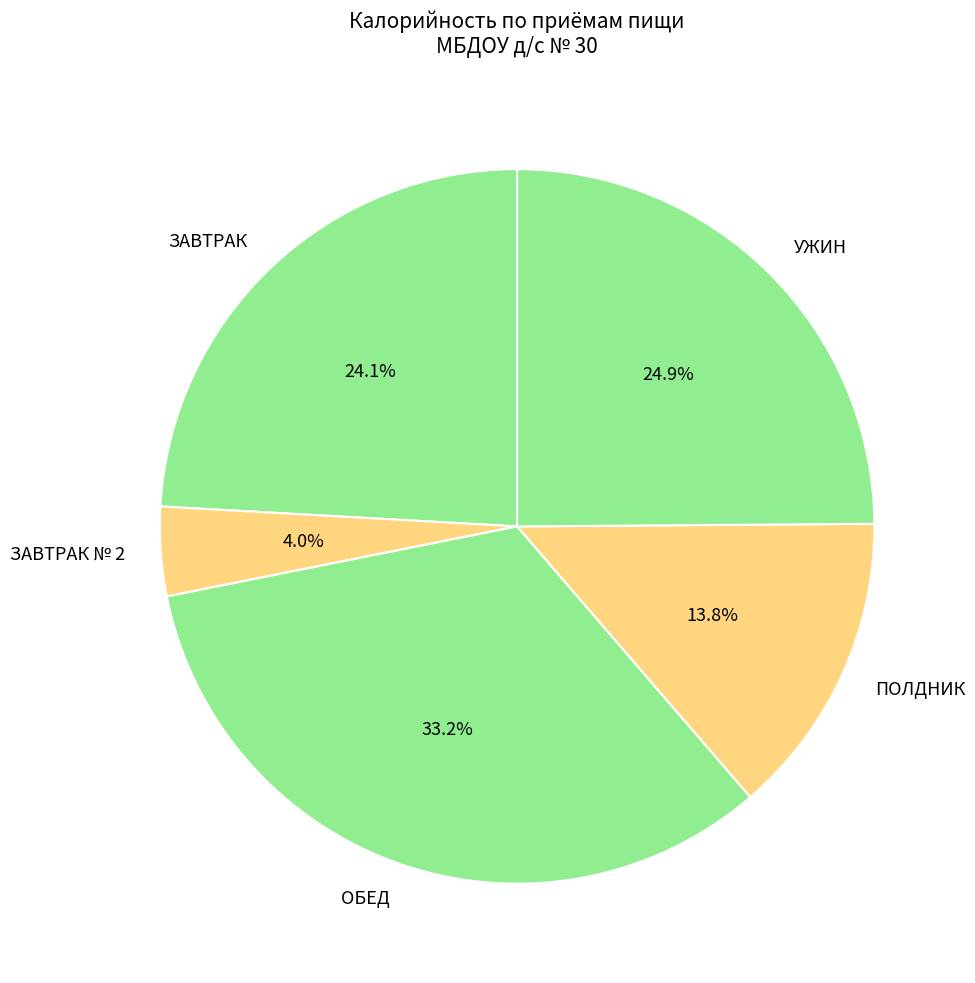

What is the largest slice in the pie chart?

ОБЕД